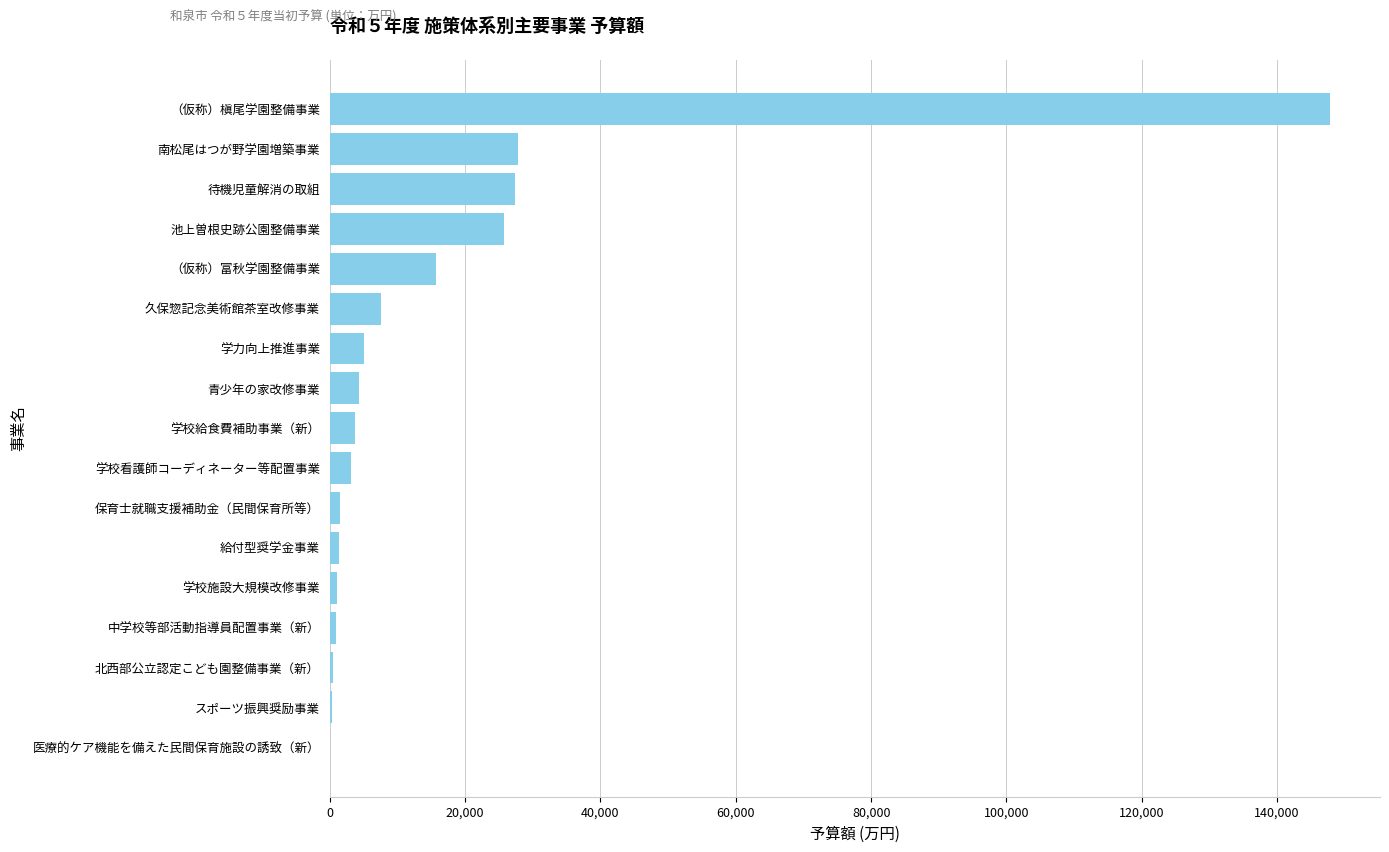

At which label is the value closest to 73914?

南松尾はつが野学園増築事業